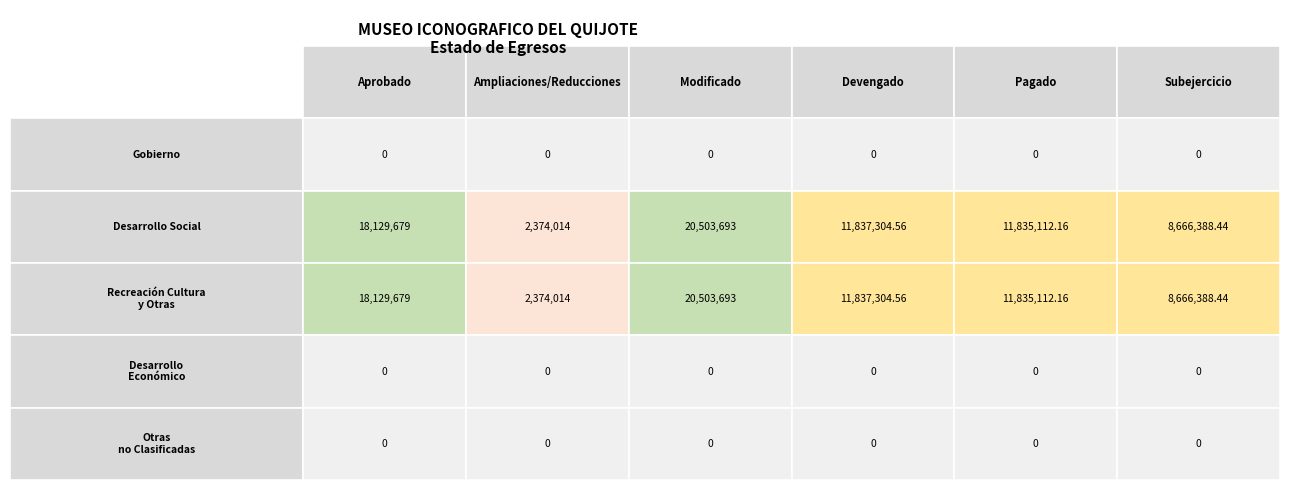

Reading left to right, extract all data points from this chart.

Gobierno: 0.0	0.0	0.0	0.0	0.0	0.0
Desarrollo Social: 18129679.0	2374014.0	20503693.0	11837304.6	11835112.2	8666388.4
Recreación Cultura y Otras: 18129679.0	2374014.0	20503693.0	11837304.6	11835112.2	8666388.4
Desarrollo Económico: 0.0	0.0	0.0	0.0	0.0	0.0
Otras no Clasificadas: 0.0	0.0	0.0	0.0	0.0	0.0